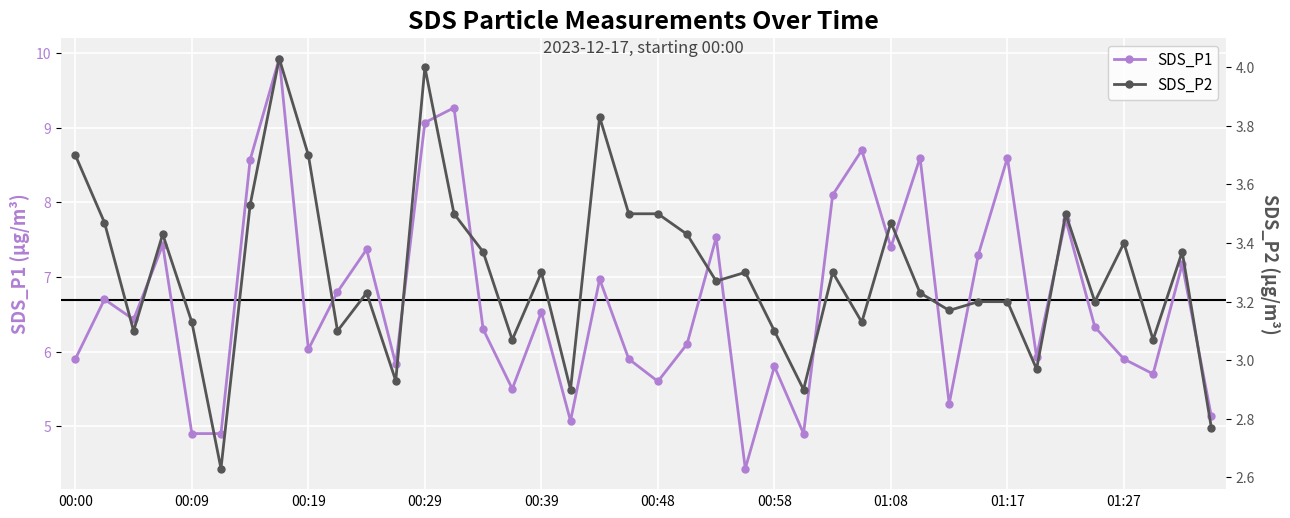

How many data points in SDS_P2 are less than 3?

6